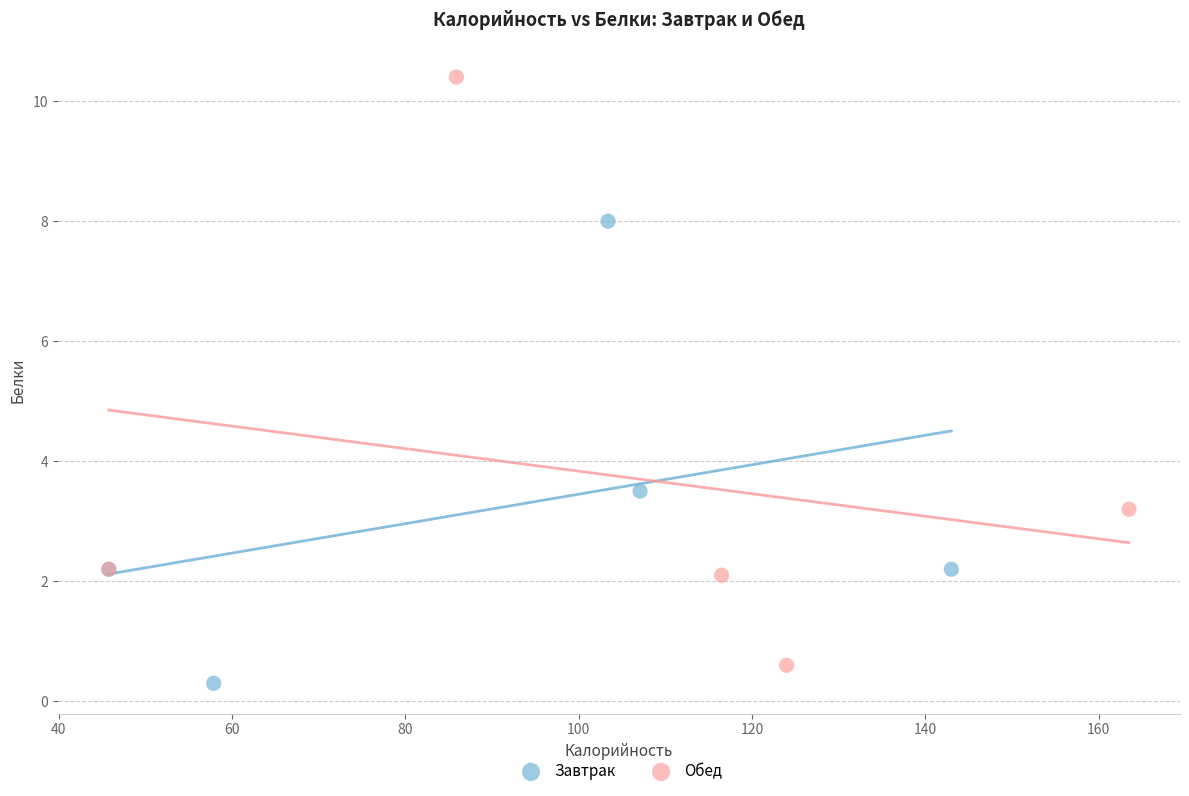

Which series has the widest spread of Y values?

Обед